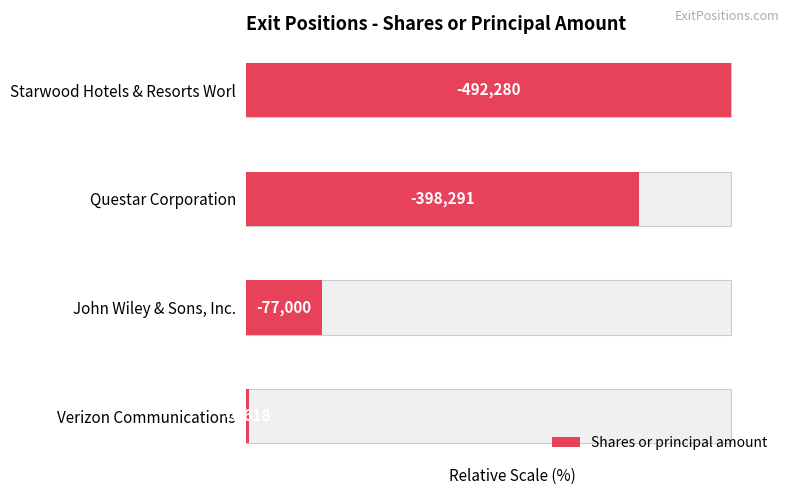

True or false: the data shows 0.5 at 0.

False